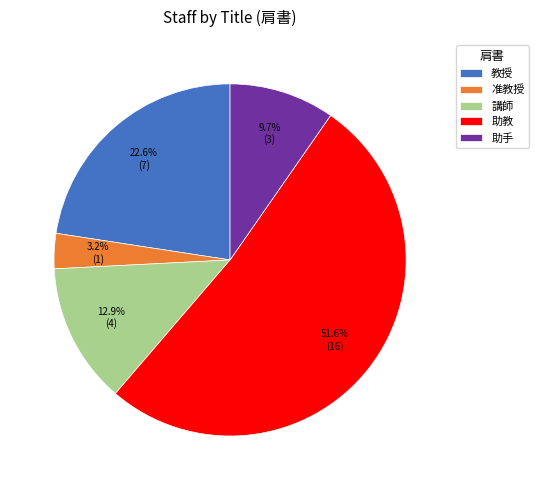

What percentage is the 助教 slice, to the nearest percent?

52%